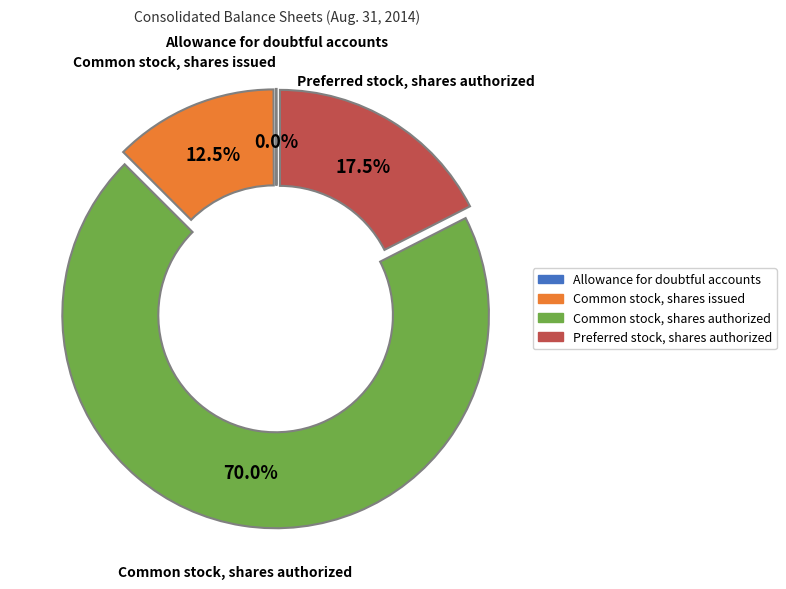

What is the majority slice?

Common stock, shares authorized